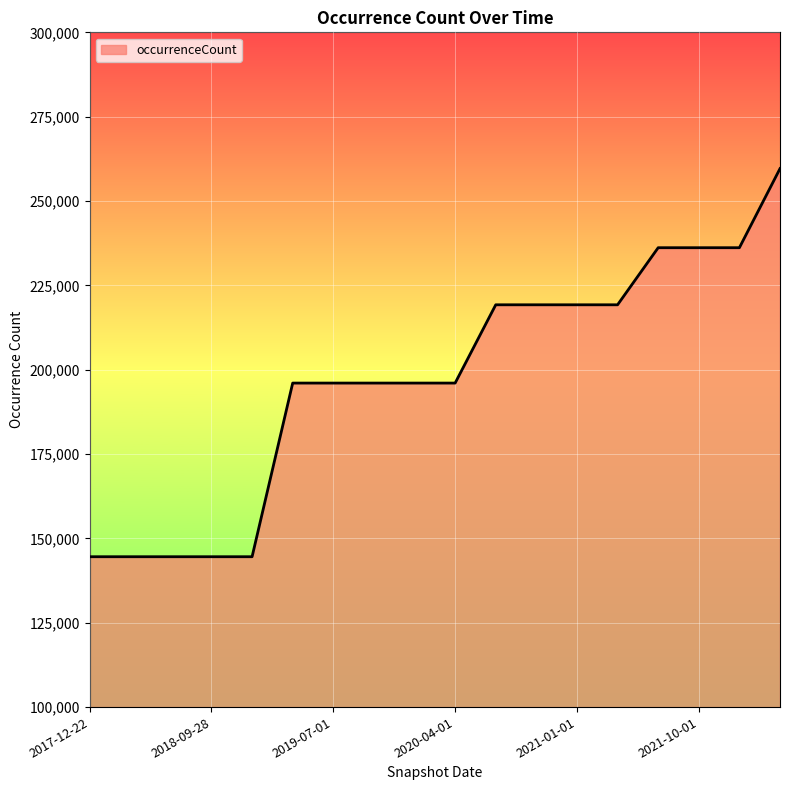

What is the minimum value shown in the chart?

144568